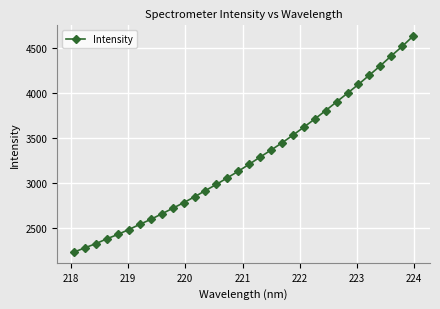

What is the difference between the maximum and second lowest values?

2354.2